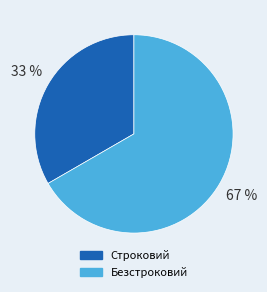

Count the number of slices in the pie.

2